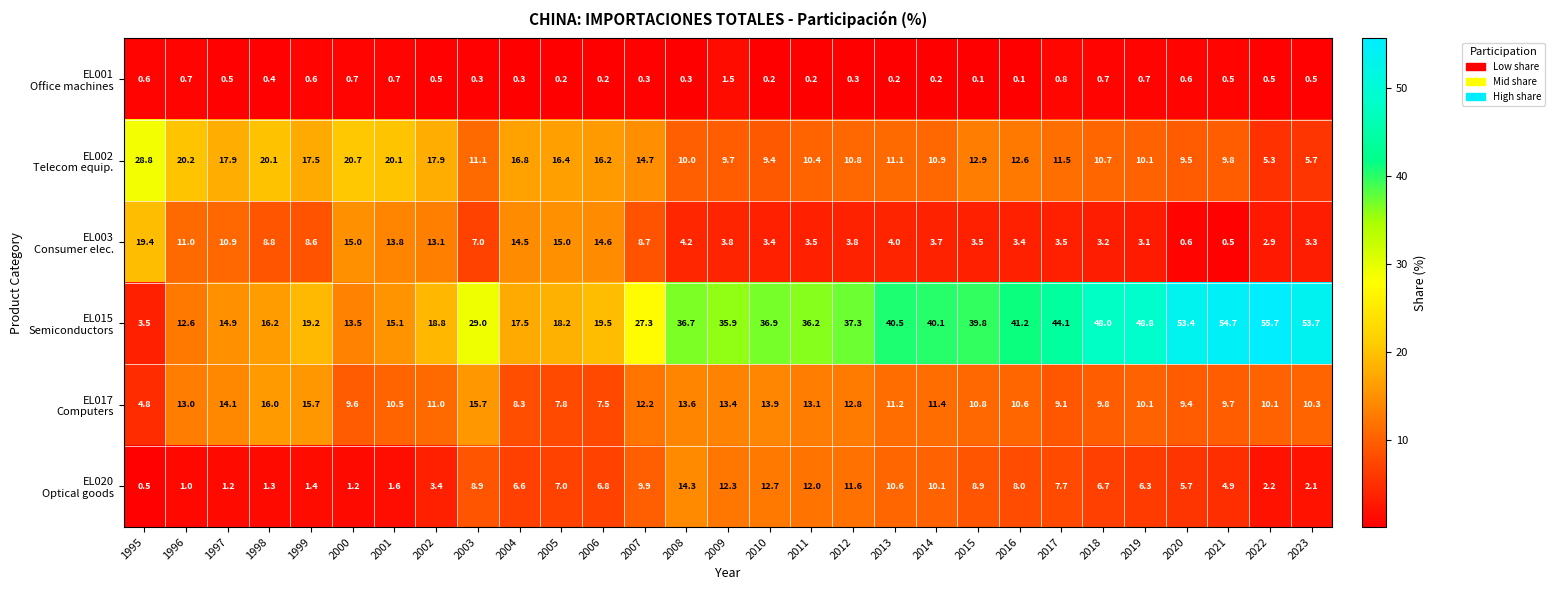

What is the maximum value shown in the chart?

55.7